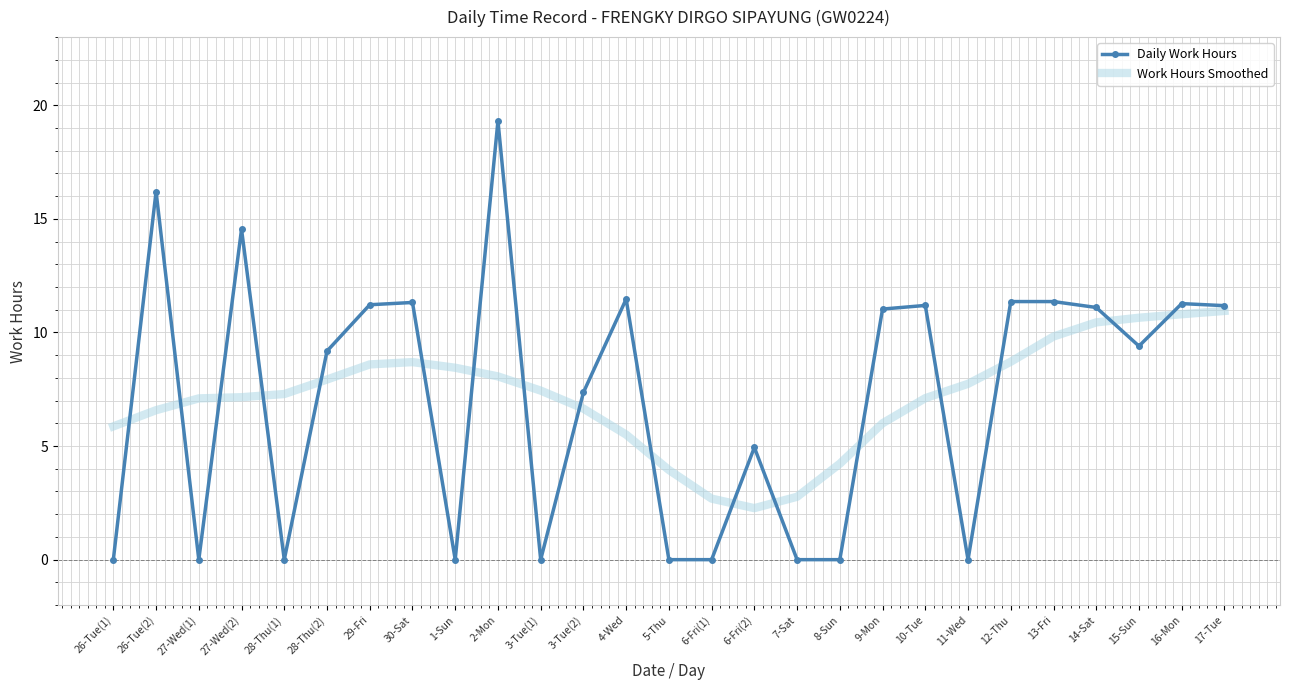

In Work Hours Smoothed, how many points are higher than both neighbors (excluding endpoints)?

1